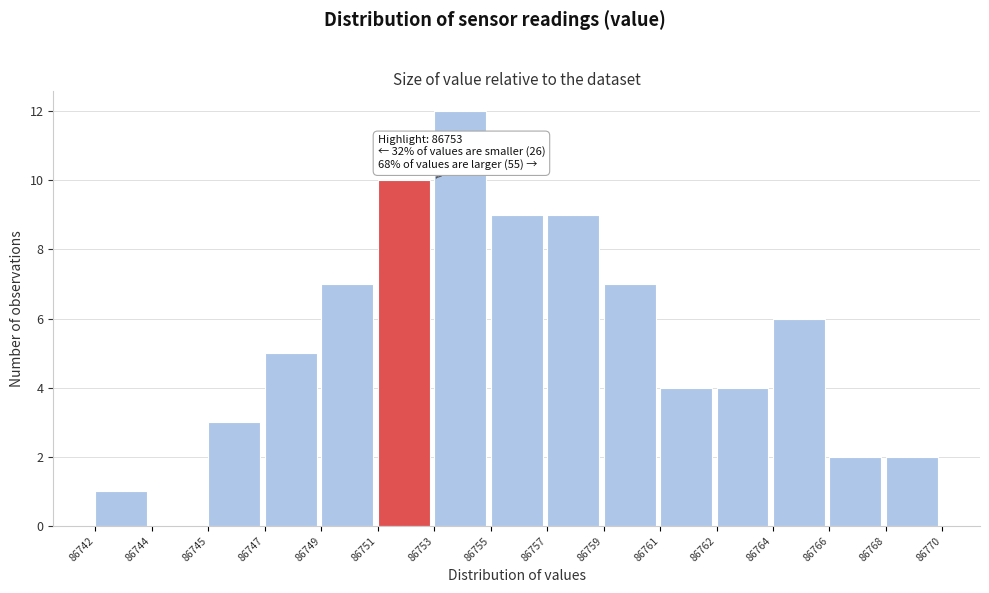

Reading left to right, transcribe all the data shown in this chart.

86742=1	86744=0	86745=3	86747=5	86749=7	86751=10	86753=12	86755=9	86757=9	86759=7	86761=4	86762=4	86764=6	86766=2	86768=2